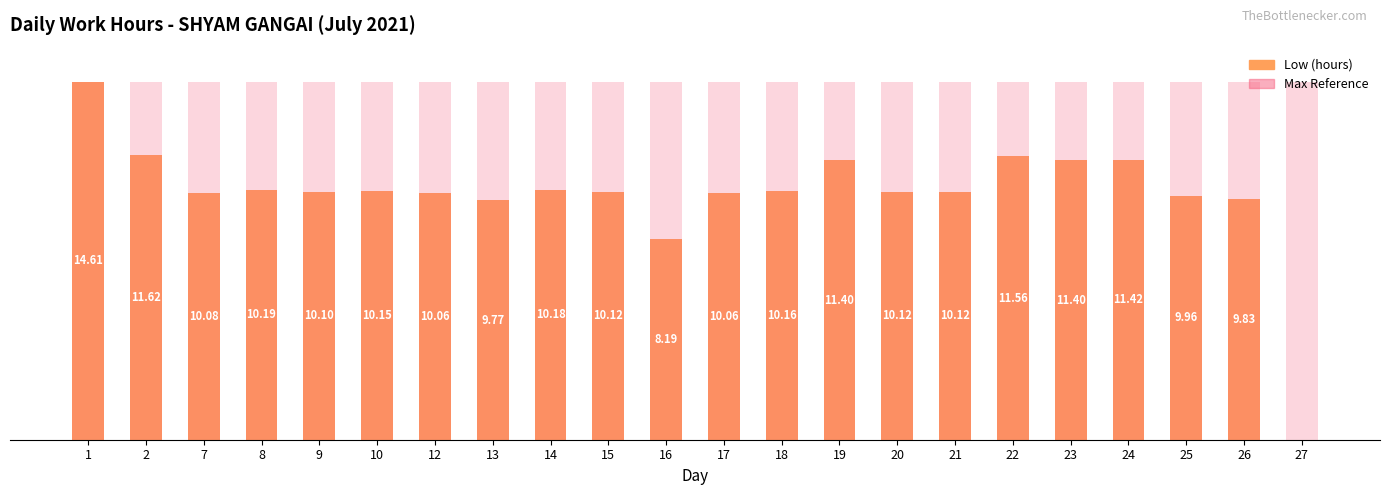

What is the sum of the Low (hours) values at 2 and 14?

21.8